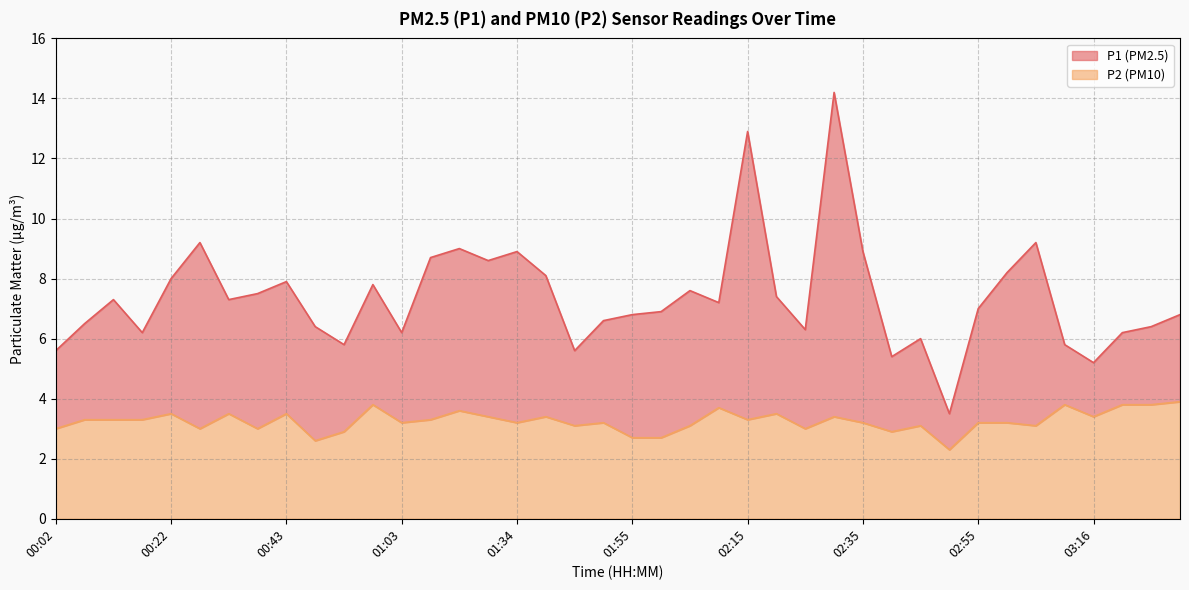

True or false: P1 has a value of 12.4 at 01:40.

False